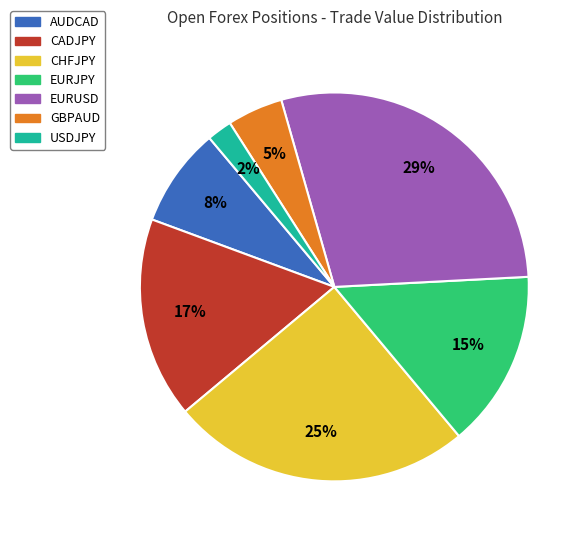

To the nearest percent, what is the average slice percentage?

14%